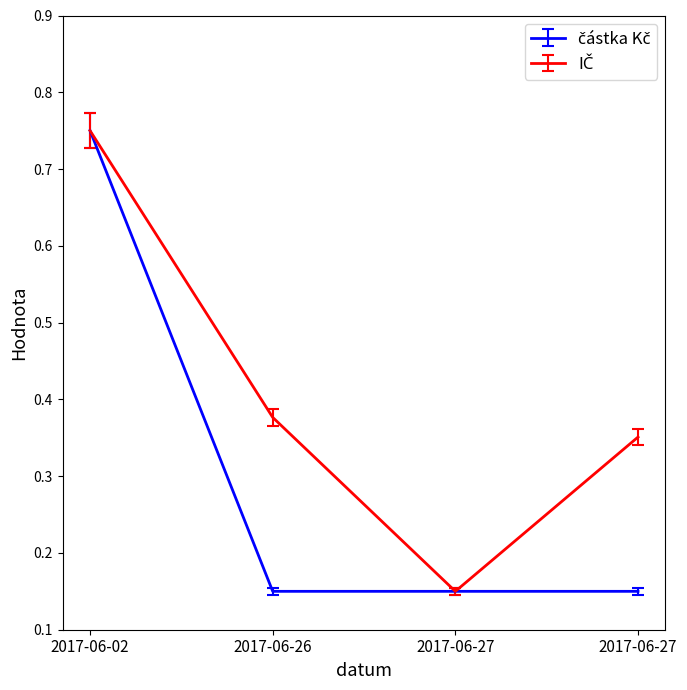

Count the number of categories in the chart.

4